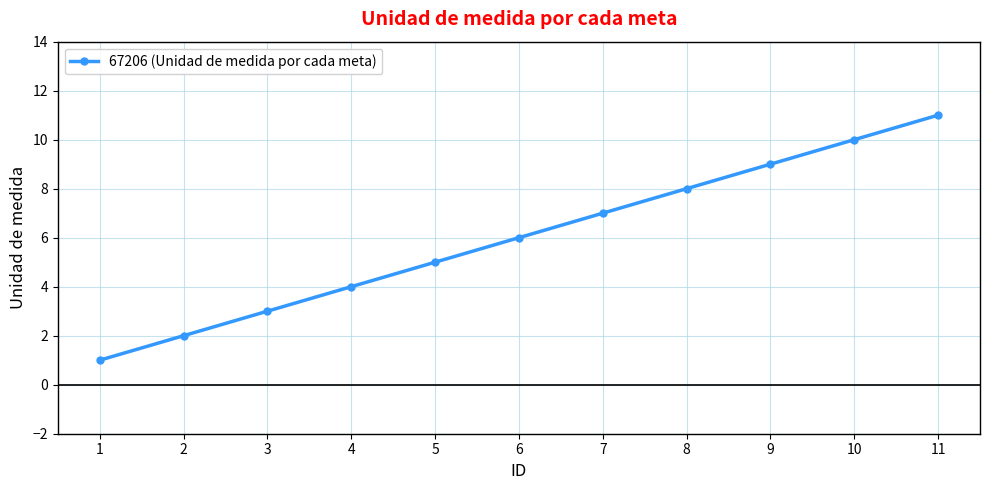

True or false: the data shows 4 at 4.

True